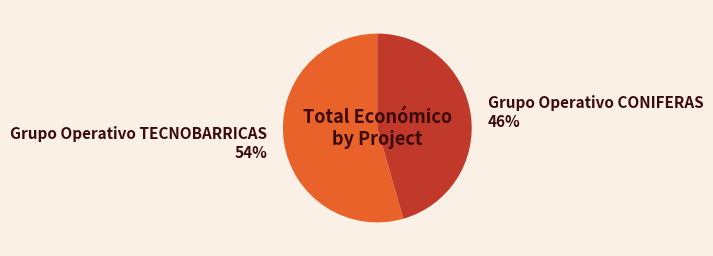

Which has a higher value, Grupo Operativo CONIFERAS or Grupo Operativo TECNOBARRICAS?

Grupo Operativo TECNOBARRICAS